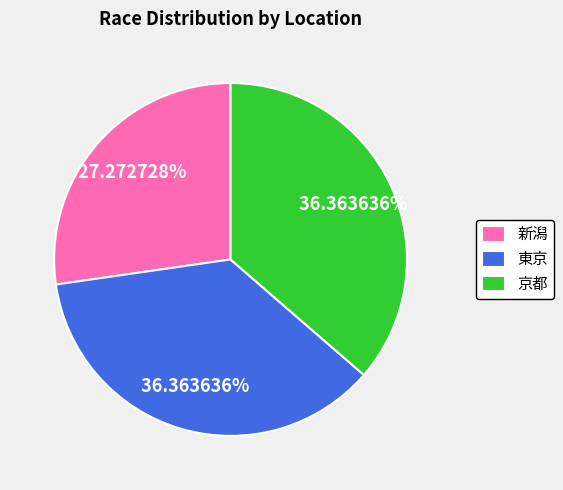

Which category has the smallest portion of the pie?

新潟